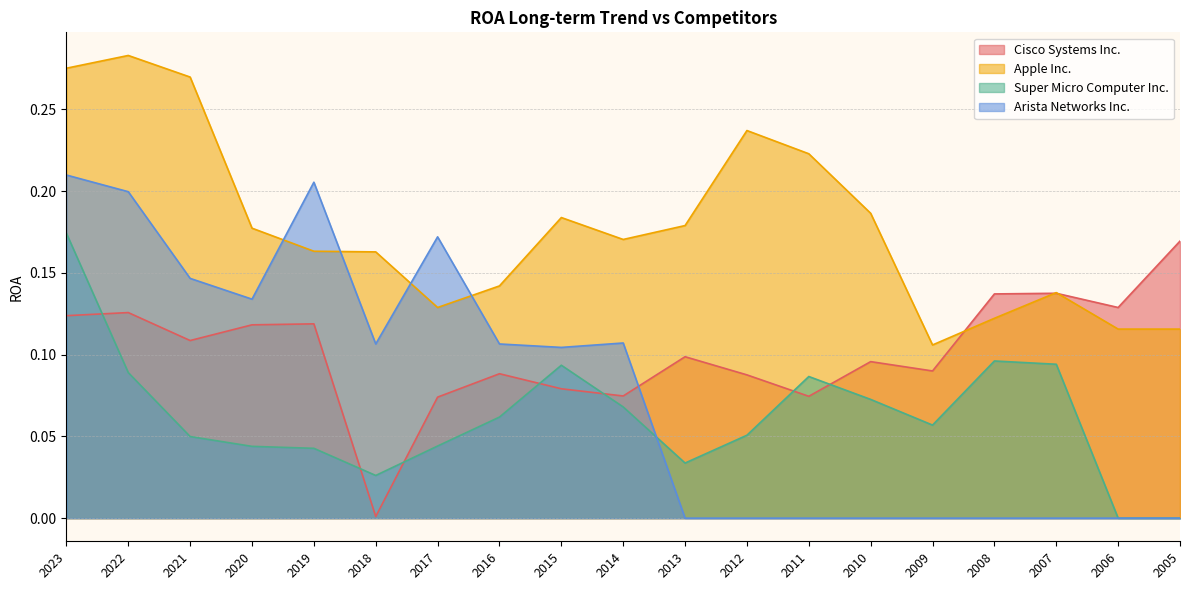

What is the total value across all series at 2014?

0.4